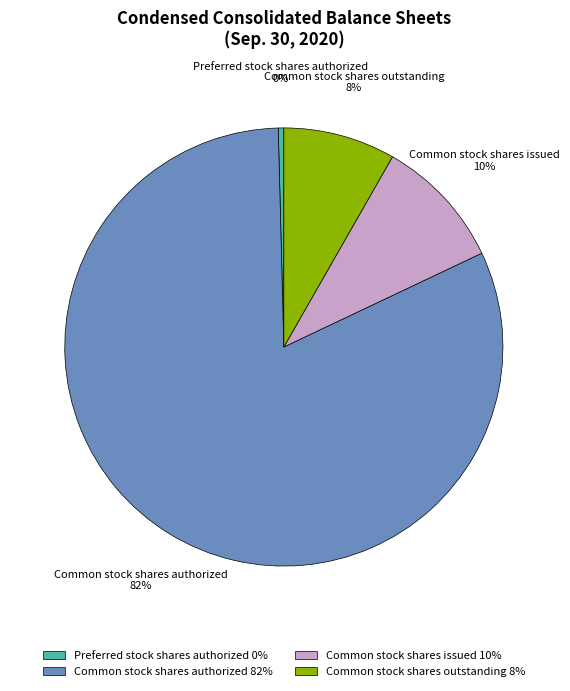

Which category has the smallest portion of the pie?

Preferred stock shares authorized 0%